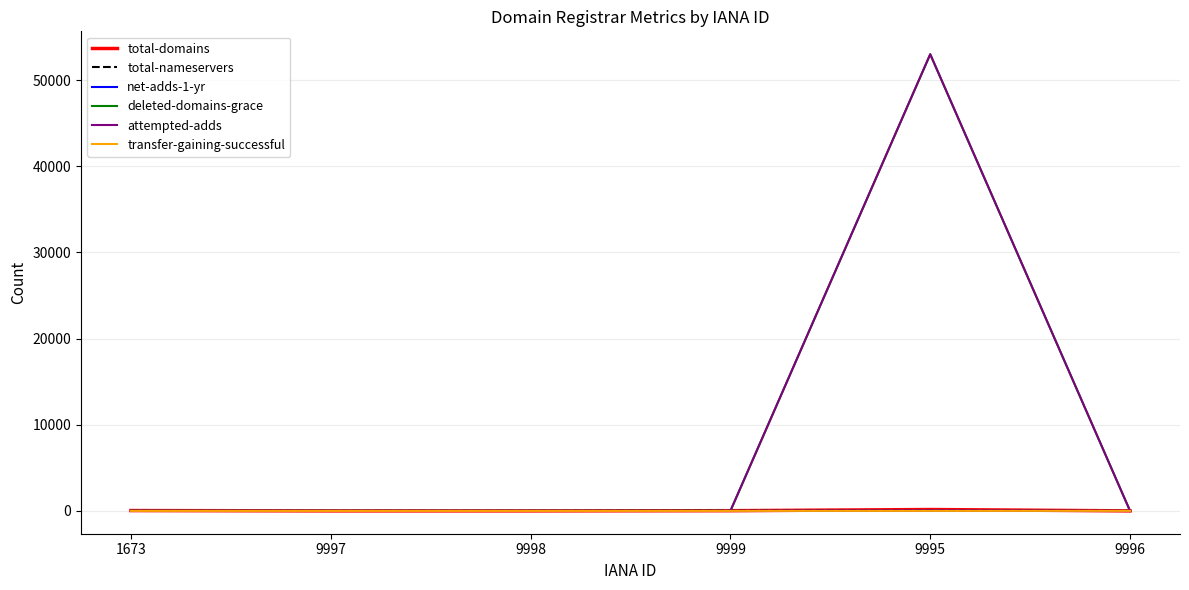

At which category is the sum across all series the highest?

9995